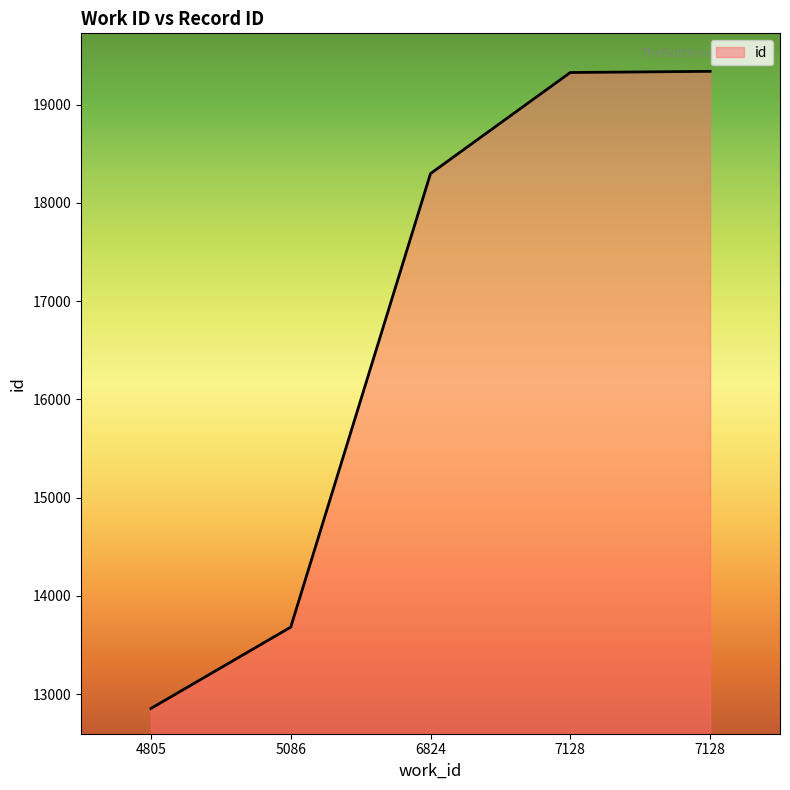

What is the value of the 4th point from the left?

19328